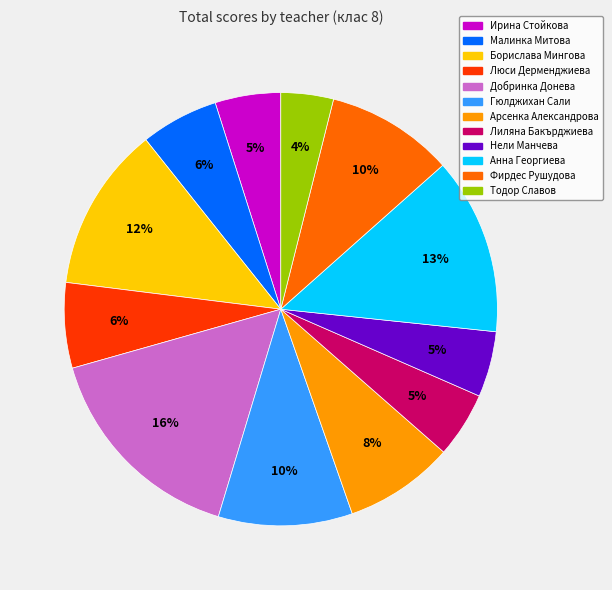

Do Добринка Донева and Нели Манчева together represent more than half of the pie?

No